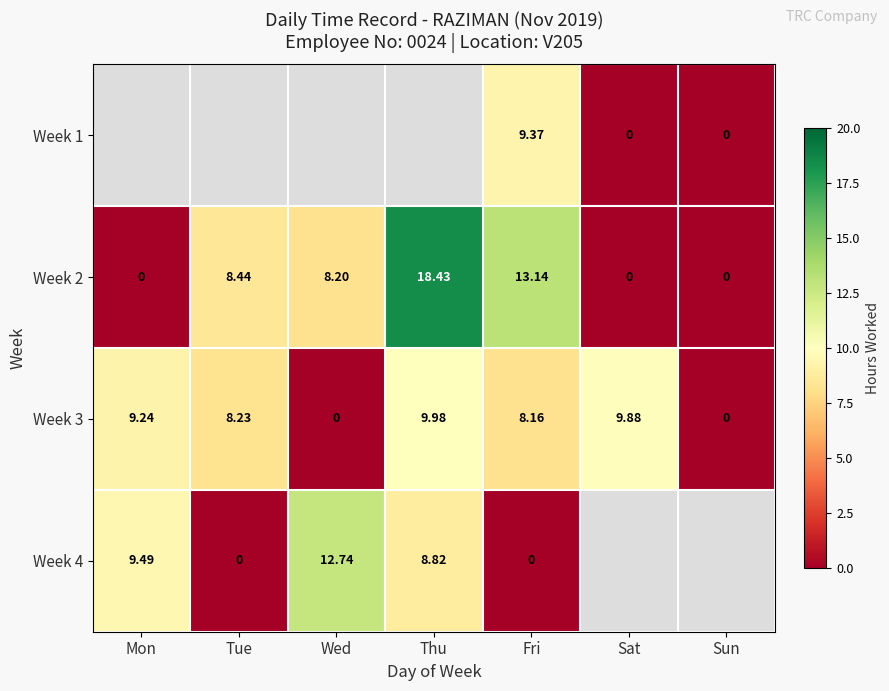

Which category has the lowest value across all series?

Sat